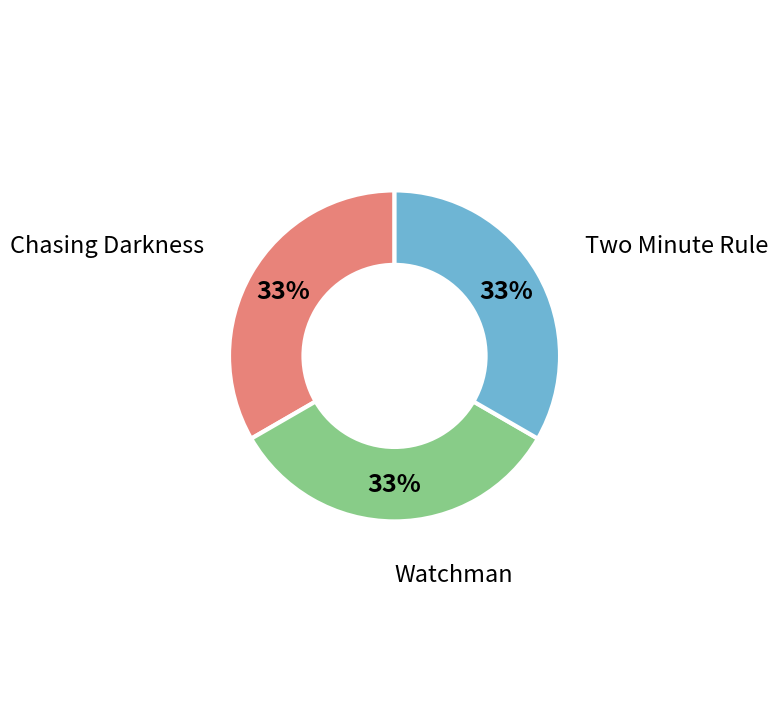

Approximately how many times larger is the value at Chasing Darkness compared to Two Minute Rule?

1.0